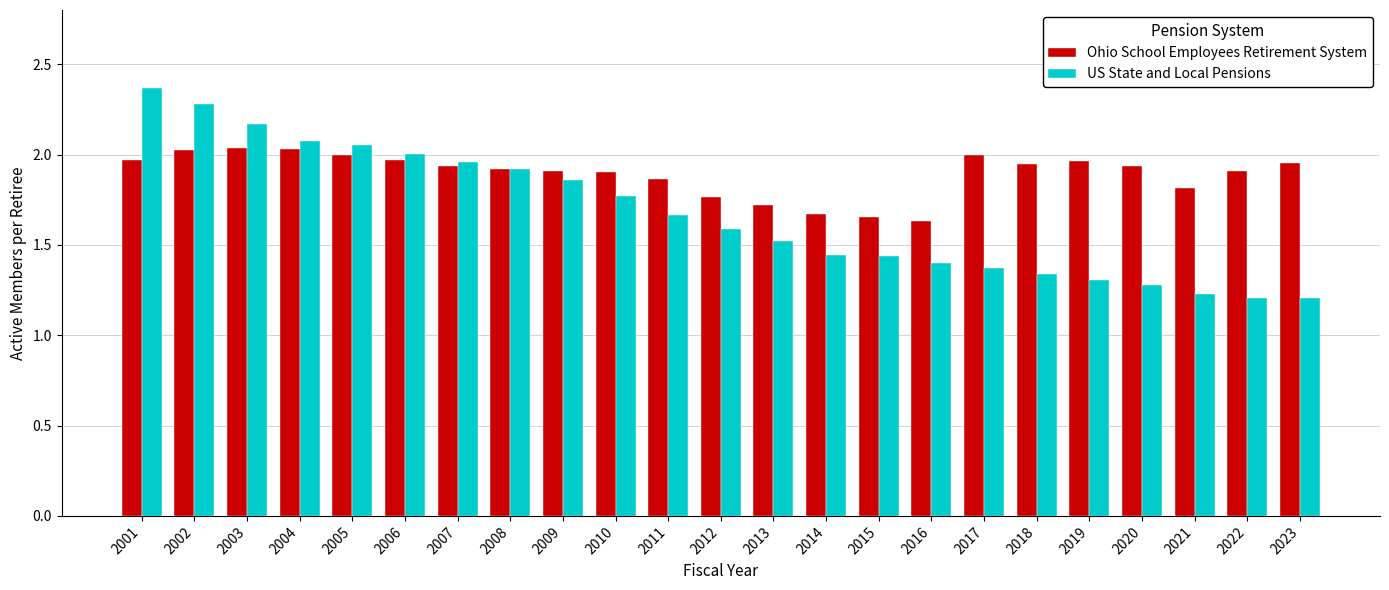

What is the sum of all US State and Local Pensions values?

38.4